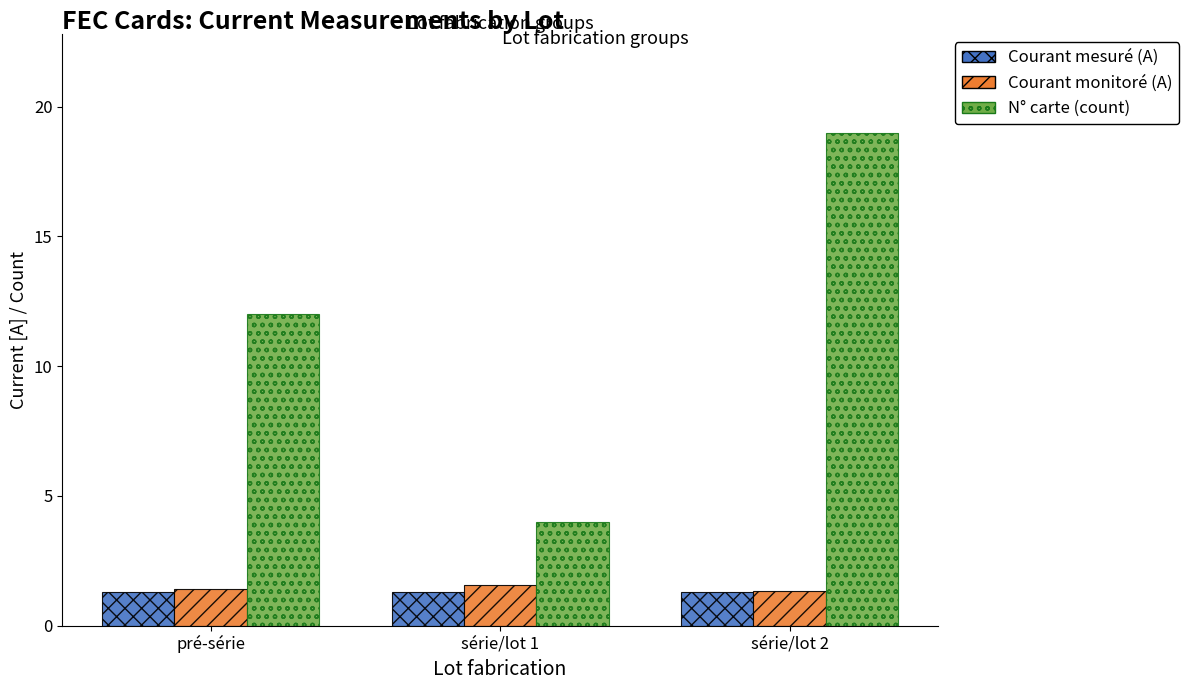

At which label is N° carte (count) closest to 11?

pré-série